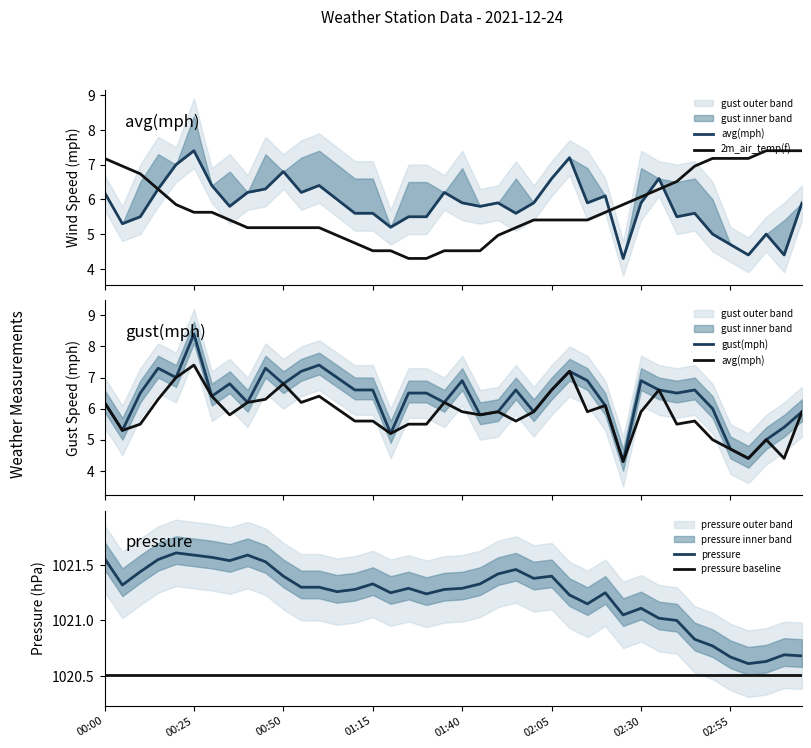

How many times do 2m_air_temp(f) and gust(mph) cross each other?

4